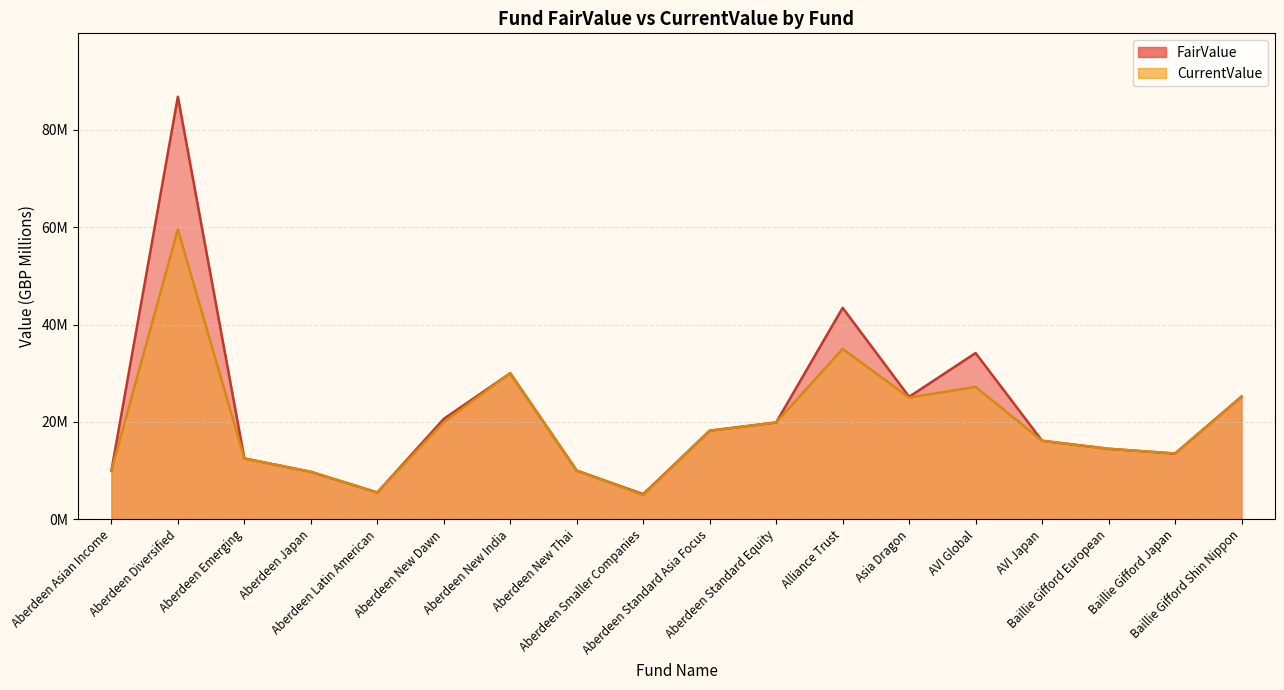

Count the number of data series in this chart.

2